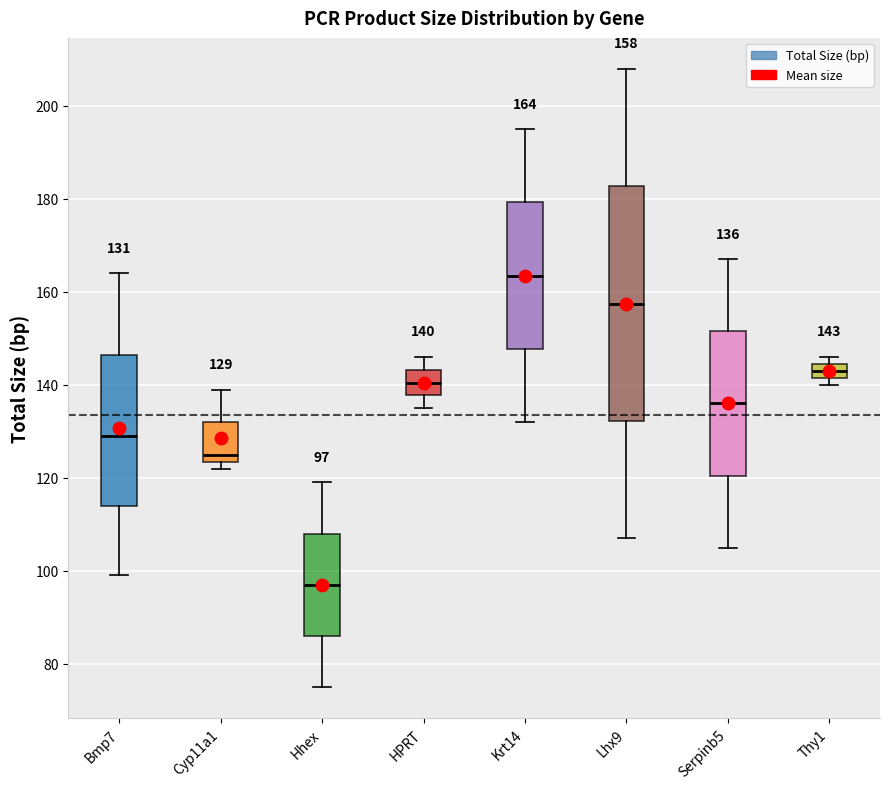

Which box has the lowest median line?

Hhex